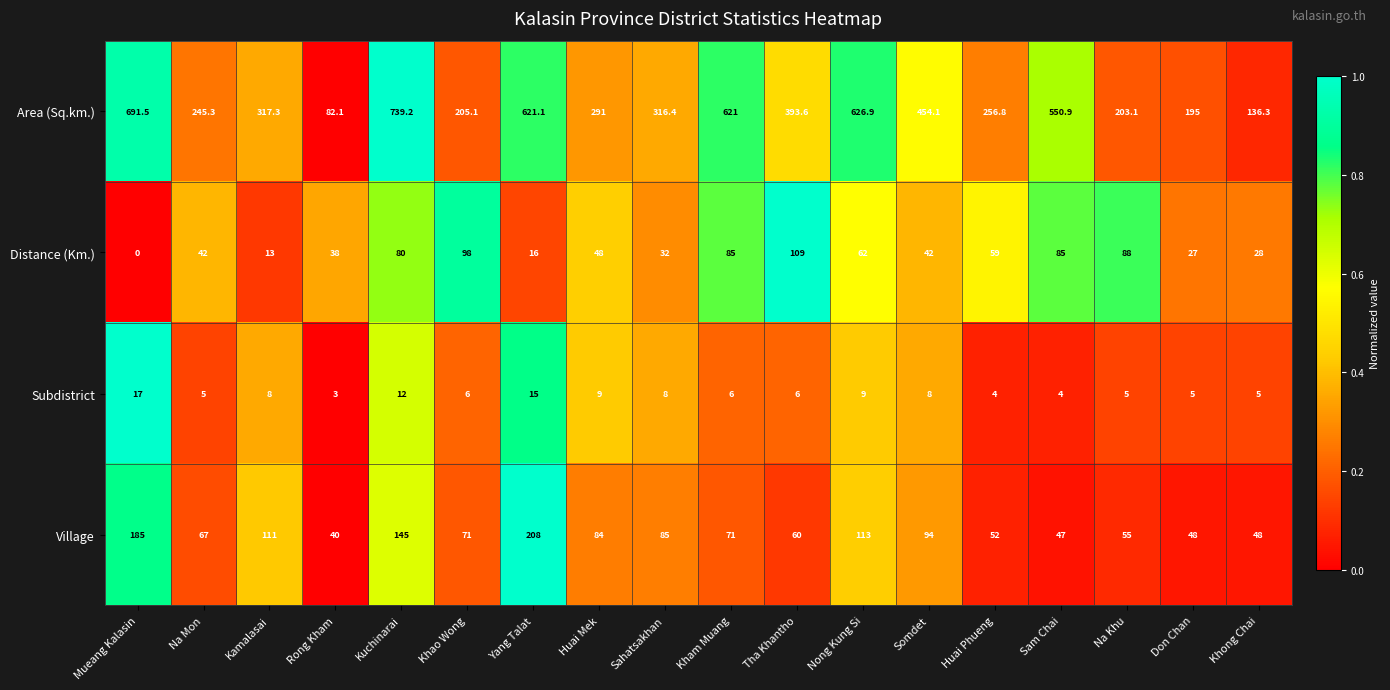

How many series are shown in this chart?

4